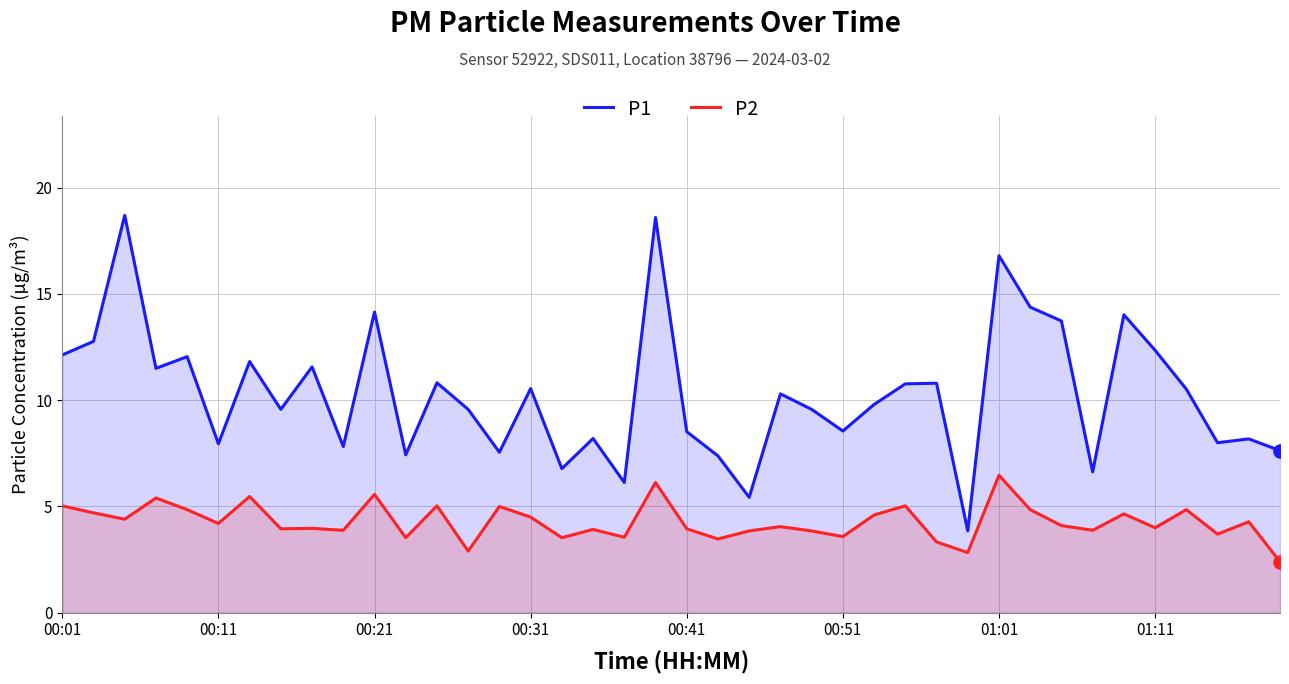

At which category is the sum across all series the highest?

19